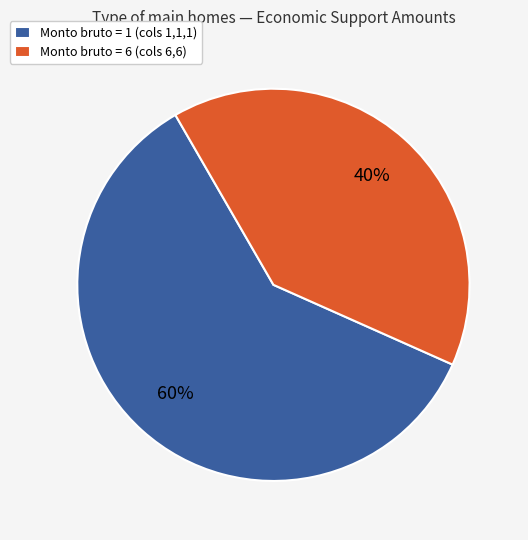

Approximately how many times larger is the value at Monto bruto = 1 (cols 1,1,1) compared to Monto bruto = 6 (cols 6,6)?

1.5